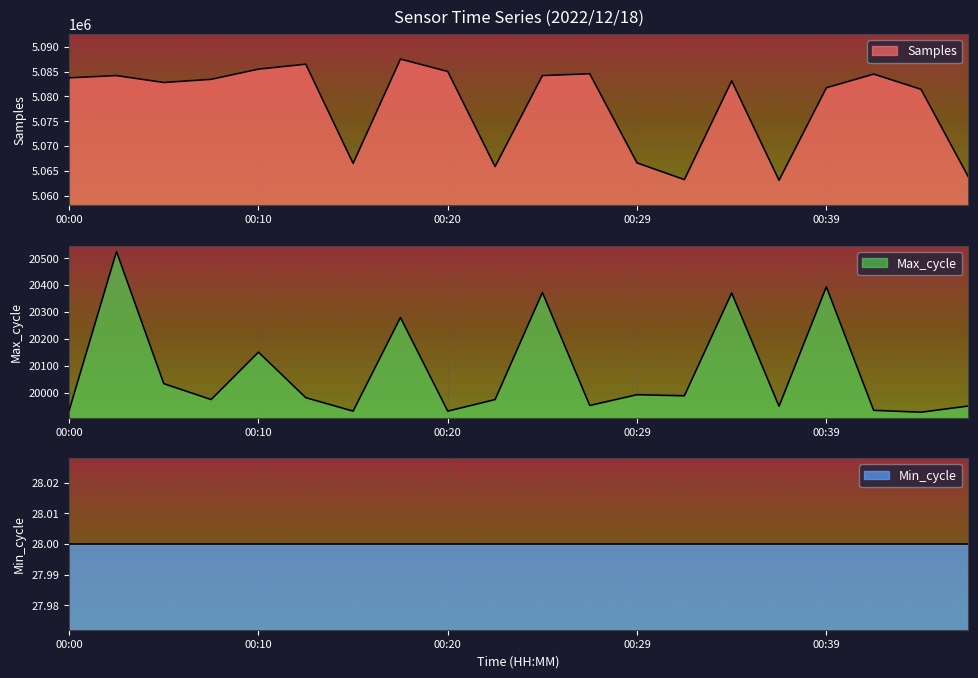

How many interior local valleys does the Samples series have?

5